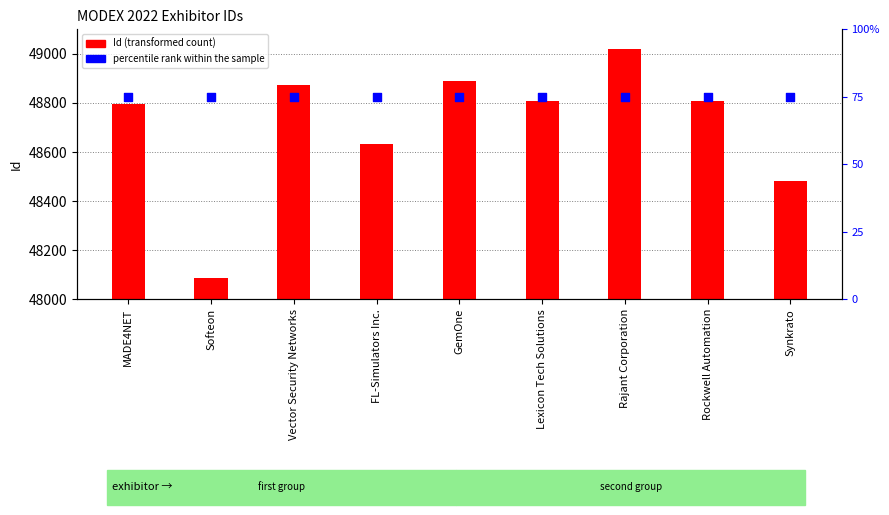

Which series has the largest total across all categories?

Id